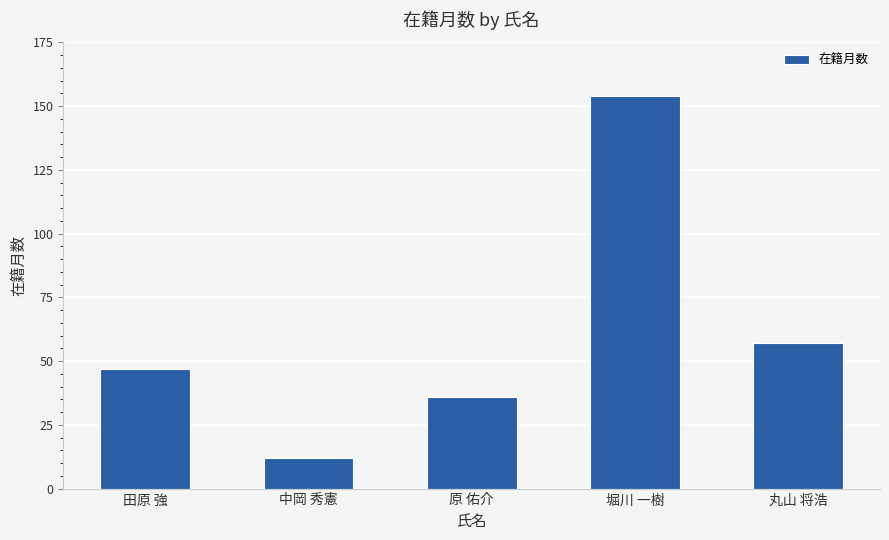

How many values are below 47?

2